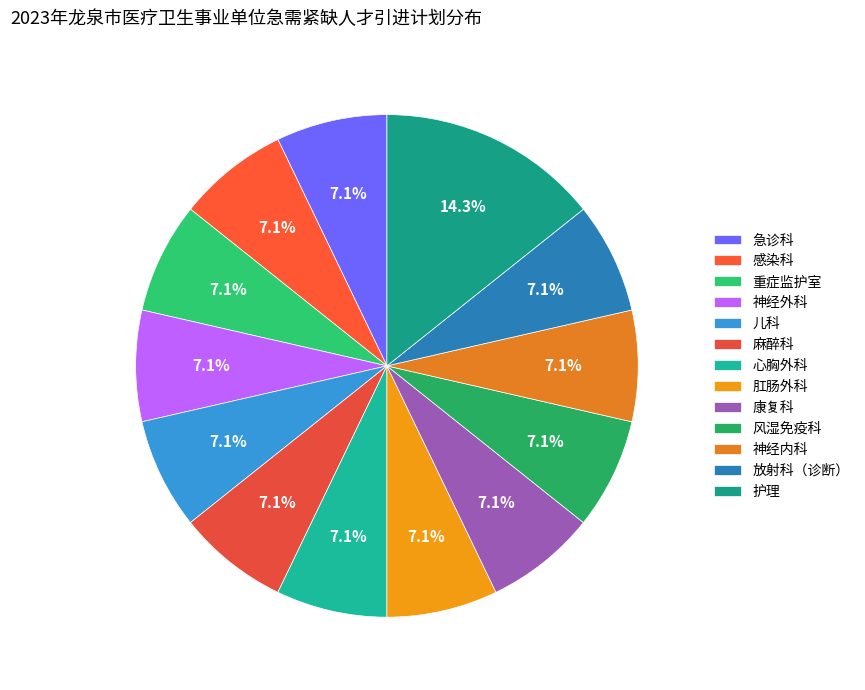

To the nearest percent, what percentage of the pie is 心胸外科?

7%